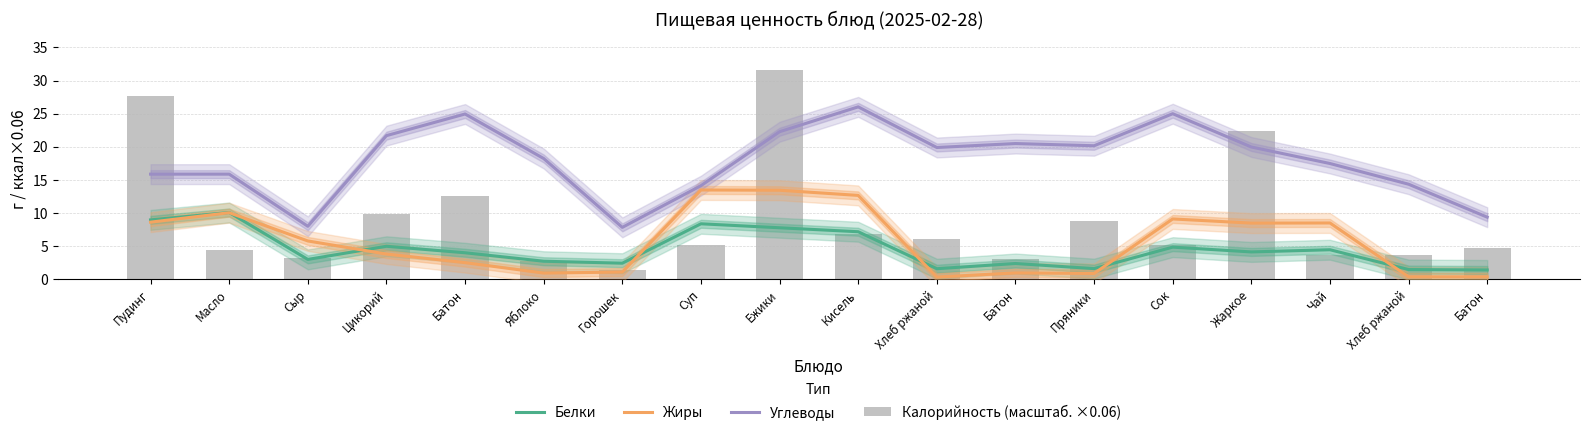

What is the value of the Белки bar at the 13th from the left?

1.6